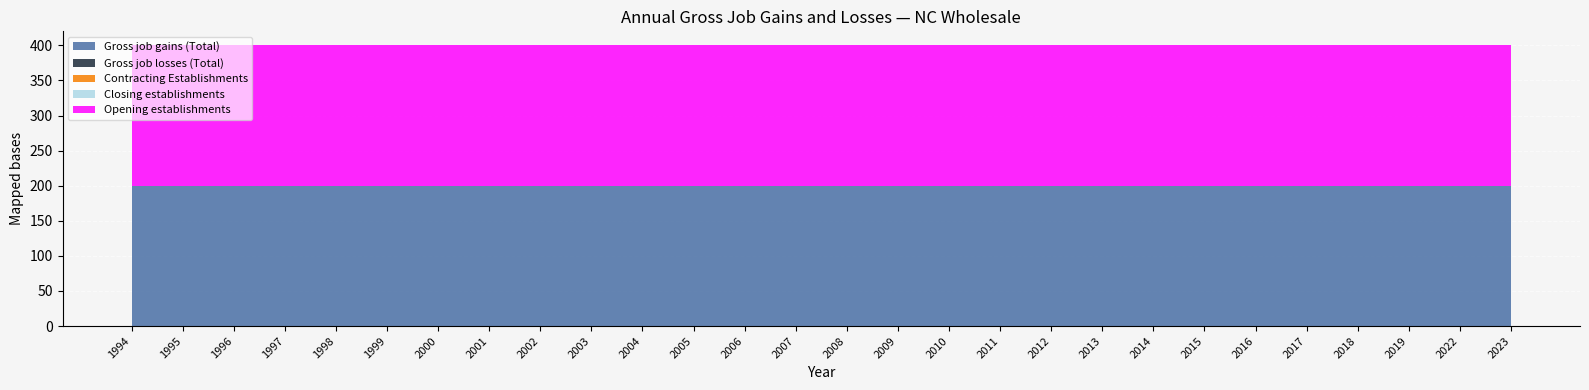

Reading left to right, transcribe all the data shown in this chart.

Gross job gains (Total): 1994=200	1995=200	1996=200	1997=200	1998=200	1999=200	2000=200	2001=200	2002=200	2003=200	2004=200	2005=200	2006=200	2007=200	2008=200	2009=200	2010=200	2011=200	2012=200	2013=200	2014=200	2015=200	2016=200	2017=200	2018=200	2019=200	2022=200	2023=200
Gross job losses (Total): 1994=0	1995=0	1996=0	1997=0	1998=0	1999=0	2000=0	2001=0	2002=0	2003=0	2004=0	2005=0	2006=0	2007=0	2008=0	2009=0	2010=0	2011=0	2012=0	2013=0	2014=0	2015=0	2016=0	2017=0	2018=0	2019=0	2022=0	2023=0
Contracting Establishments: 1994=0	1995=0	1996=0	1997=0	1998=0	1999=0	2000=0	2001=0	2002=0	2003=0	2004=0	2005=0	2006=0	2007=0	2008=0	2009=0	2010=0	2011=0	2012=0	2013=0	2014=0	2015=0	2016=0	2017=0	2018=0	2019=0	2022=0	2023=0
Closing establishments: 1994=0	1995=0	1996=0	1997=0	1998=0	1999=0	2000=0	2001=0	2002=0	2003=0	2004=0	2005=0	2006=0	2007=0	2008=0	2009=0	2010=0	2011=0	2012=0	2013=0	2014=0	2015=0	2016=0	2017=0	2018=0	2019=0	2022=0	2023=0
Opening establishments: 1994=200	1995=200	1996=200	1997=200	1998=200	1999=200	2000=200	2001=200	2002=200	2003=200	2004=200	2005=200	2006=200	2007=200	2008=200	2009=200	2010=200	2011=200	2012=200	2013=200	2014=200	2015=200	2016=200	2017=200	2018=200	2019=200	2022=200	2023=200